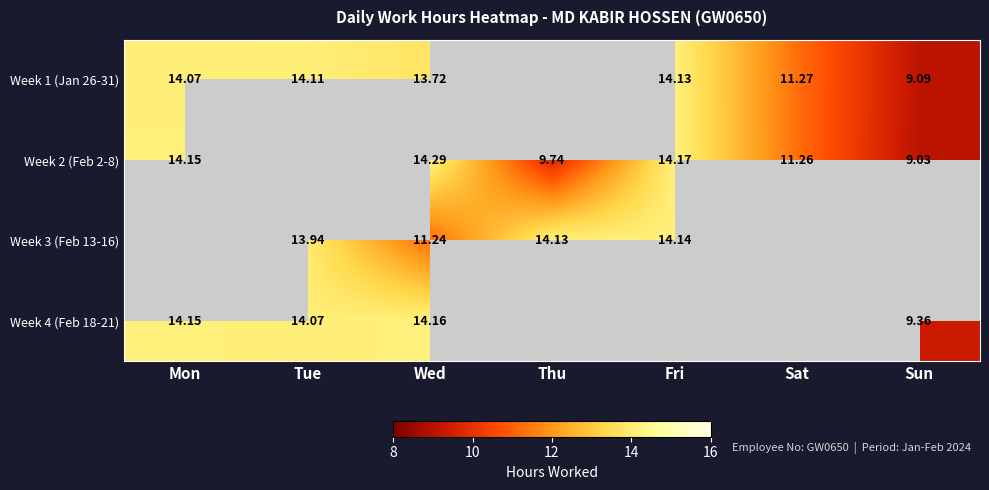

What is the difference between the highest and lowest values at Sun?

0.3